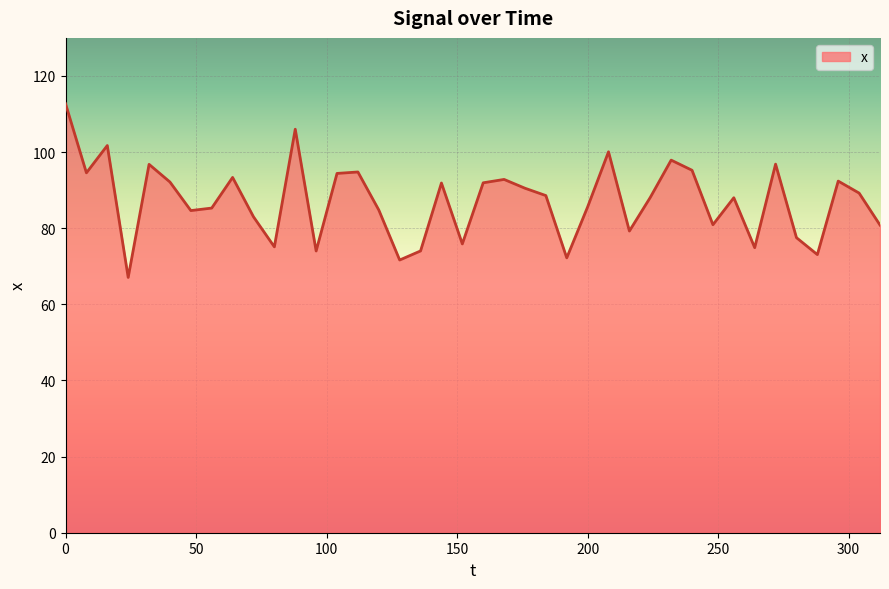

What is the smallest value displayed?

67.1